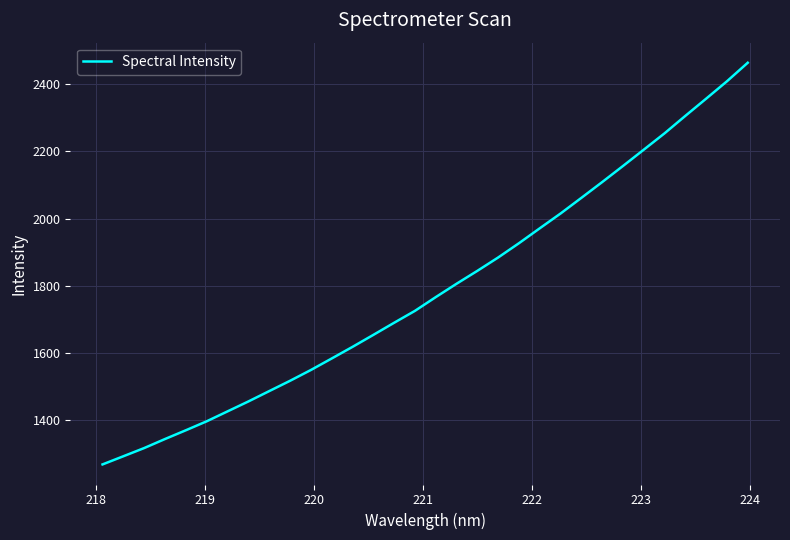

What is the greatest value displayed?

2463.0